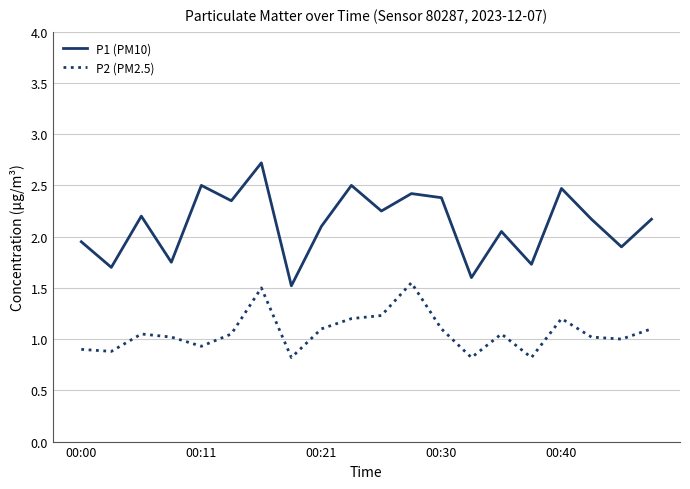

List the series in order of their overall mean, lowest first.

P2 (PM2.5), P1 (PM10)